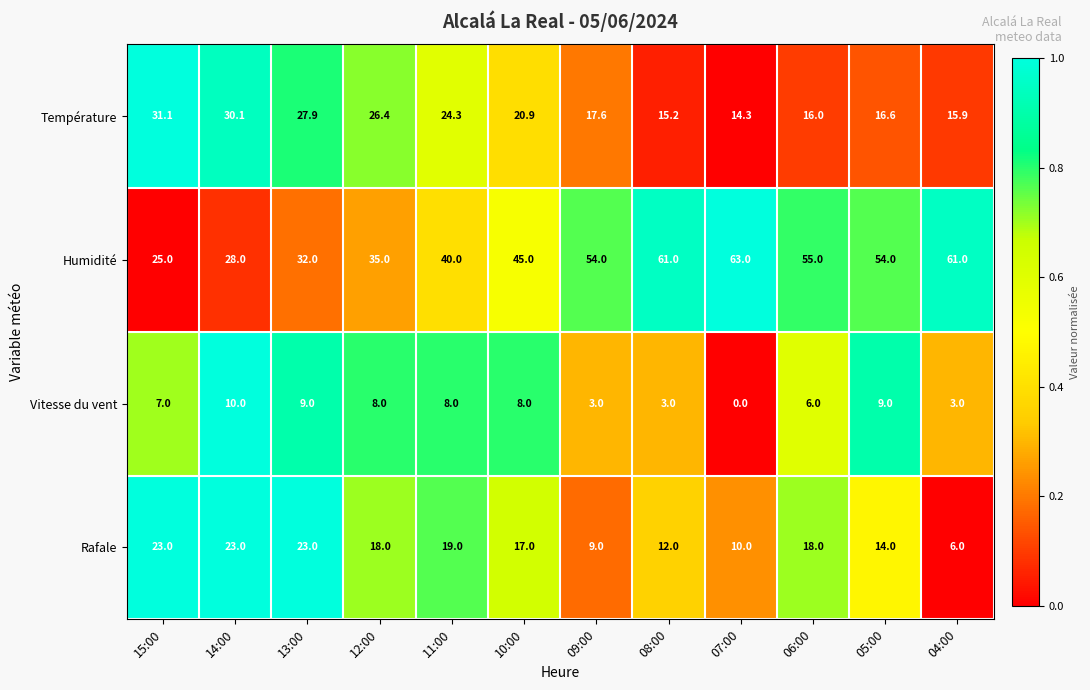

At 15:00, list the series in order from smallest to largest.

Vitesse du vent, Rafale, Humidité, Température